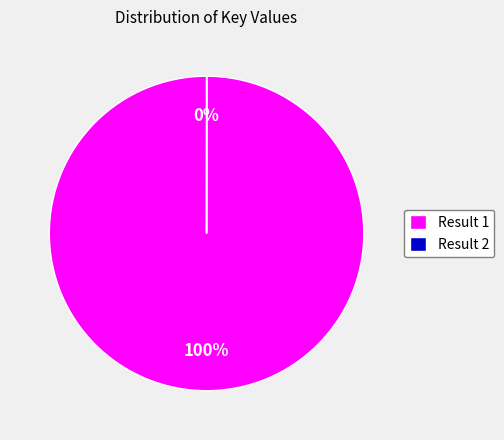

Which category accounts for the majority?

Result 1